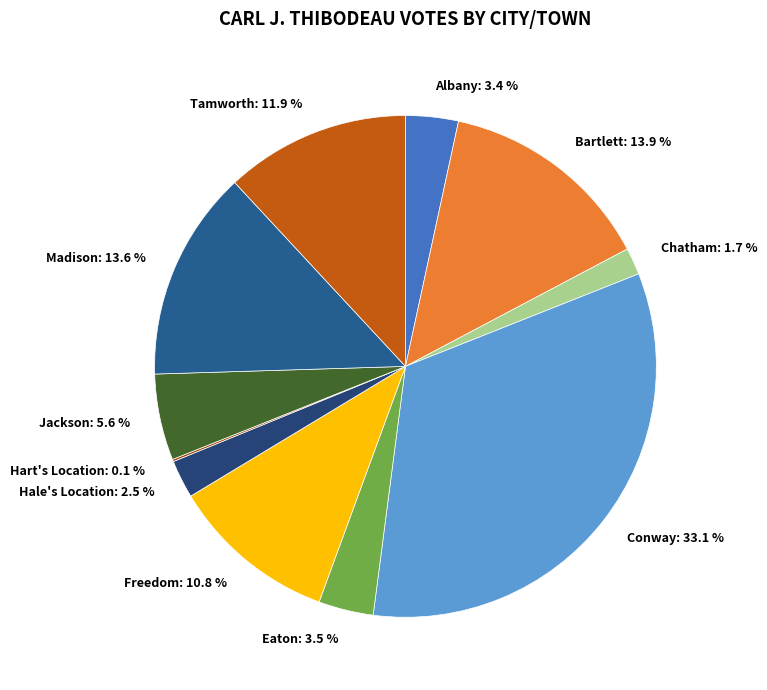

Between Conway: 33.1 % and Chatham: 1.7 %, which is larger?

Conway: 33.1 %